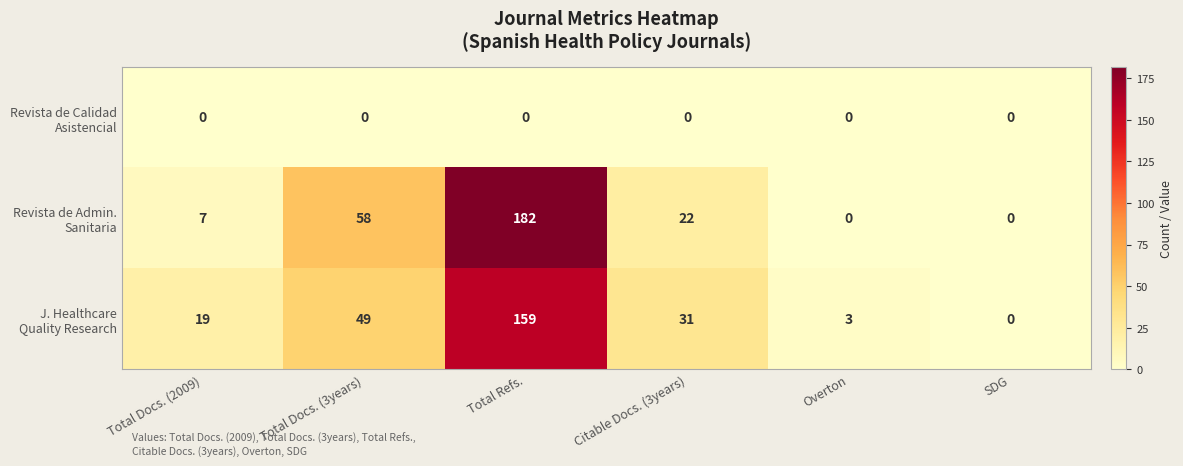

Count the number of data series in this chart.

3